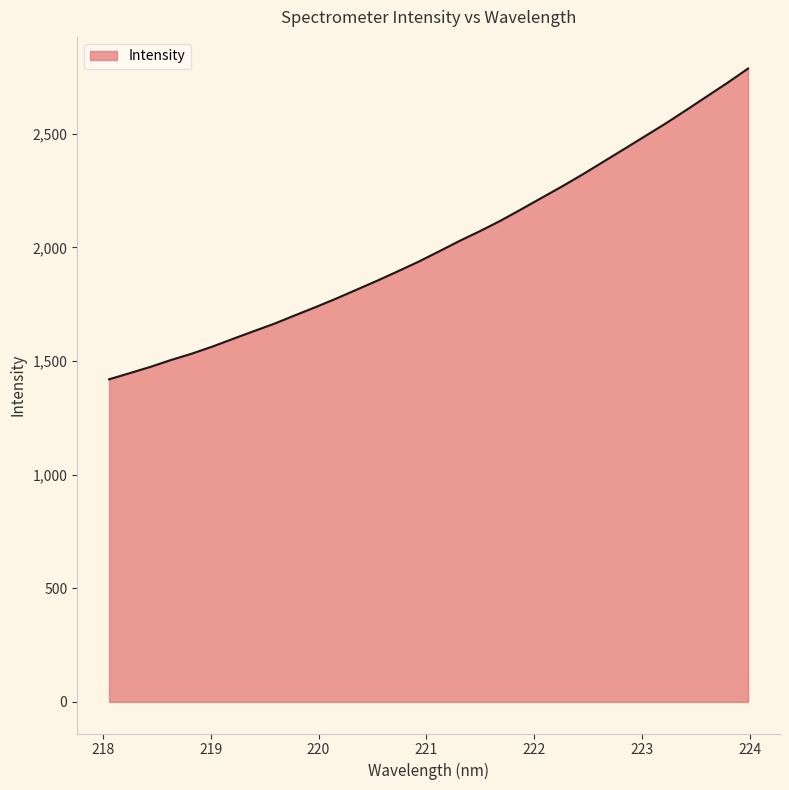

What is the sum of all values?

64355.0